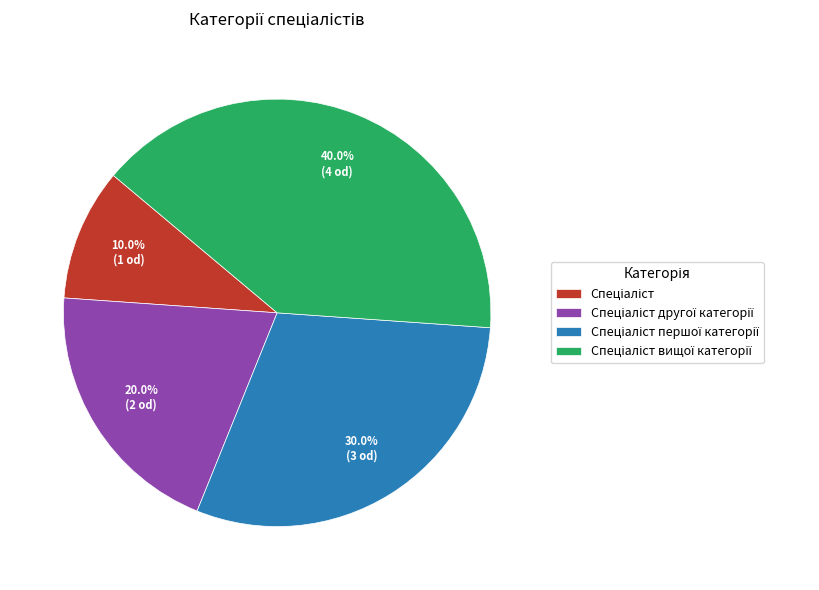

Is there a majority slice in this chart?

No